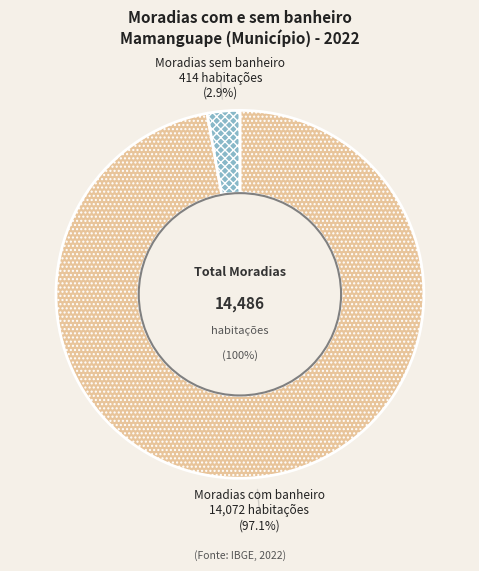

How many segments does this pie chart have?

2